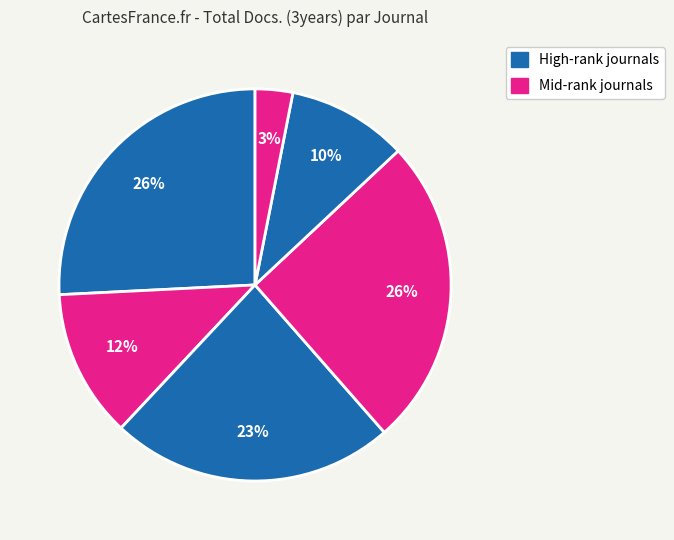

How many segments does this pie chart have?

6